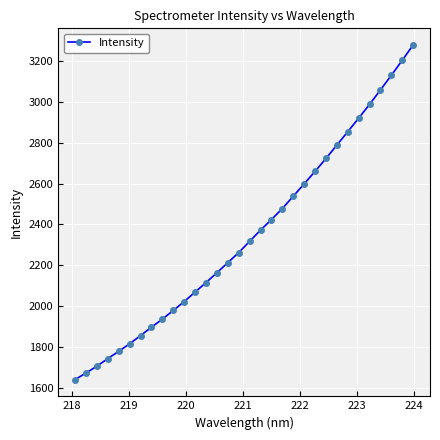

What is the value of the 22nd point from the left?

2598.4